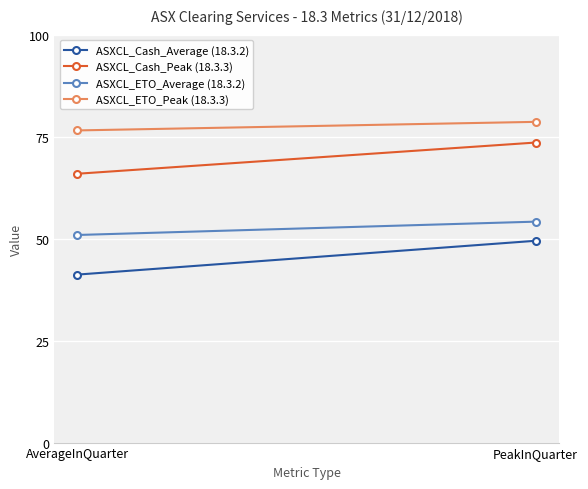

What is the difference between the highest and lowest values at AverageInQuarter?

35.3